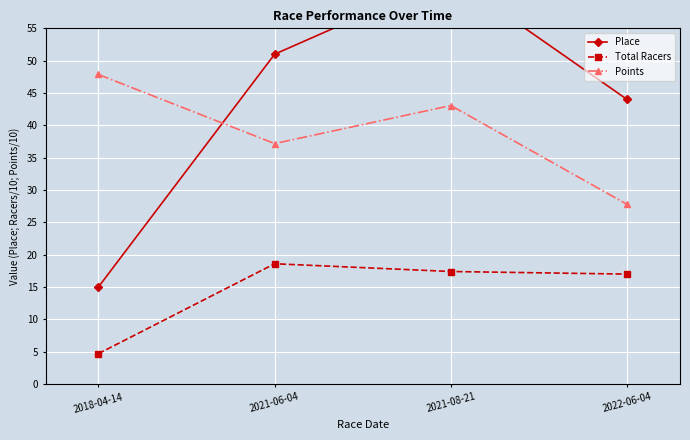

What is the greatest value displayed?

63.0